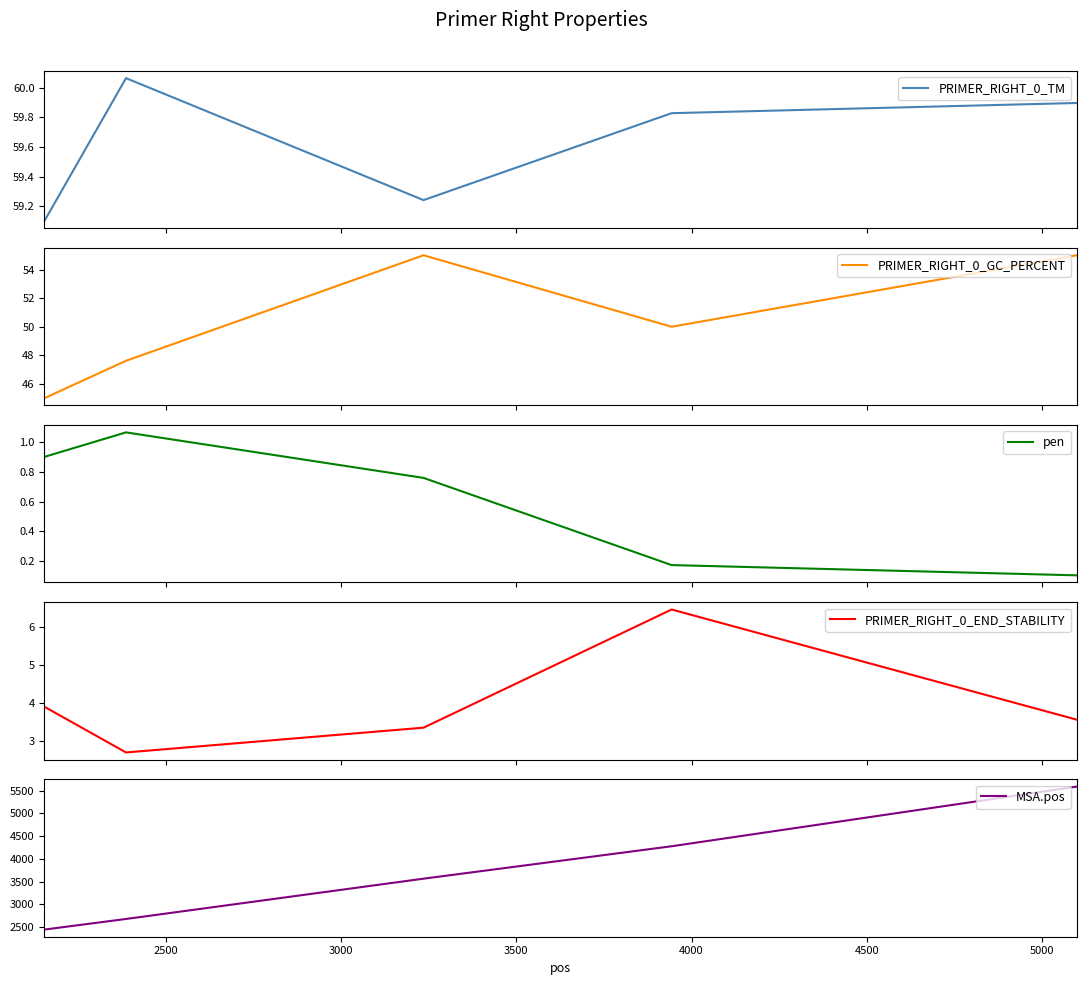

What is the maximum value for MSA.pos?

5586